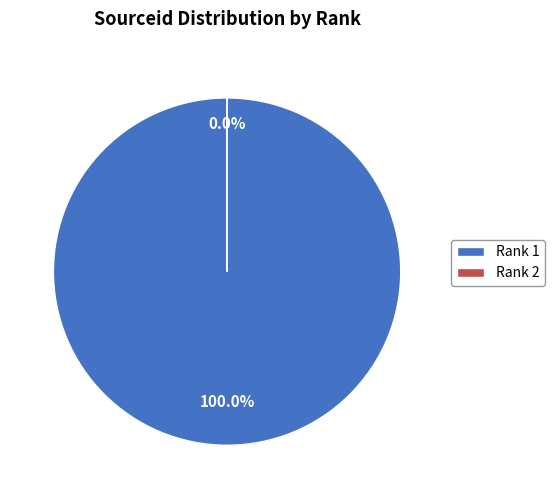

Which category has the smallest portion of the pie?

2